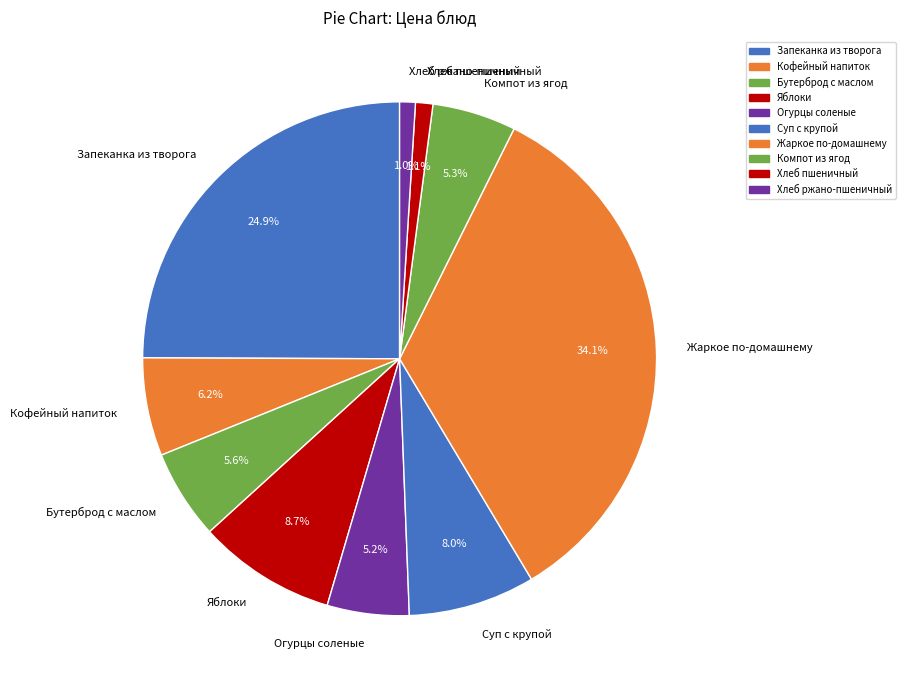

How many slices are in this pie chart?

10